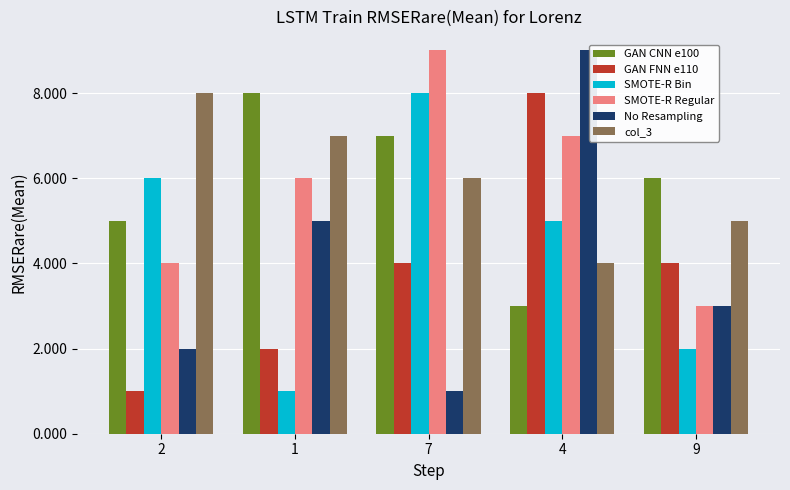

At which label does col_3 reach its minimum?

4